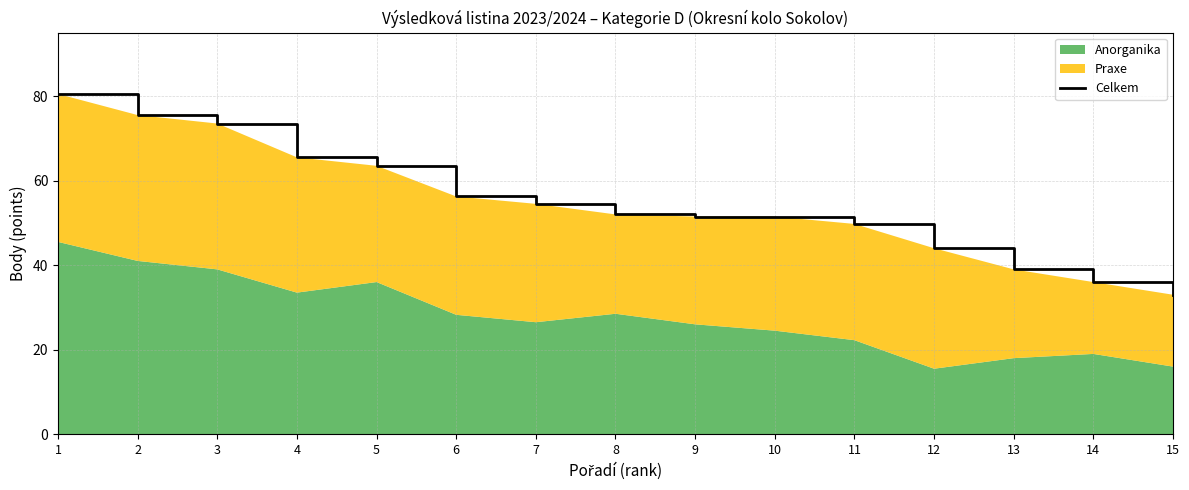

True or false: the data shows 82.8 at 8.

False